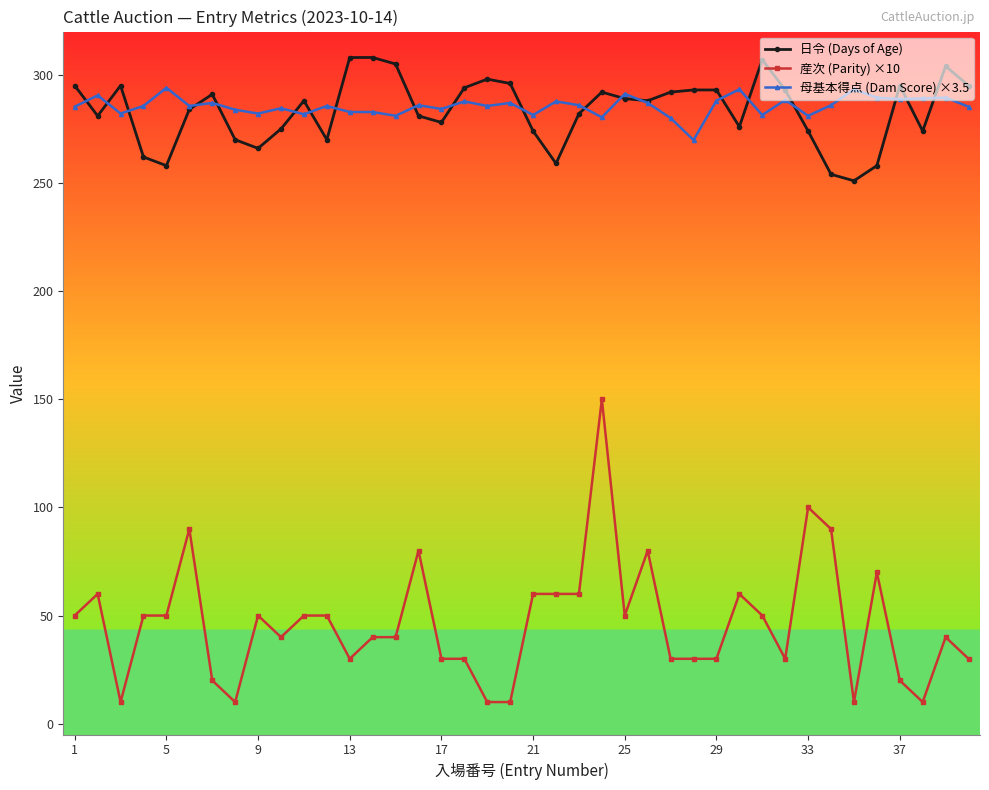

True or false: 産次 (Parity) ×10 has more than 1 interior local peaks.

True